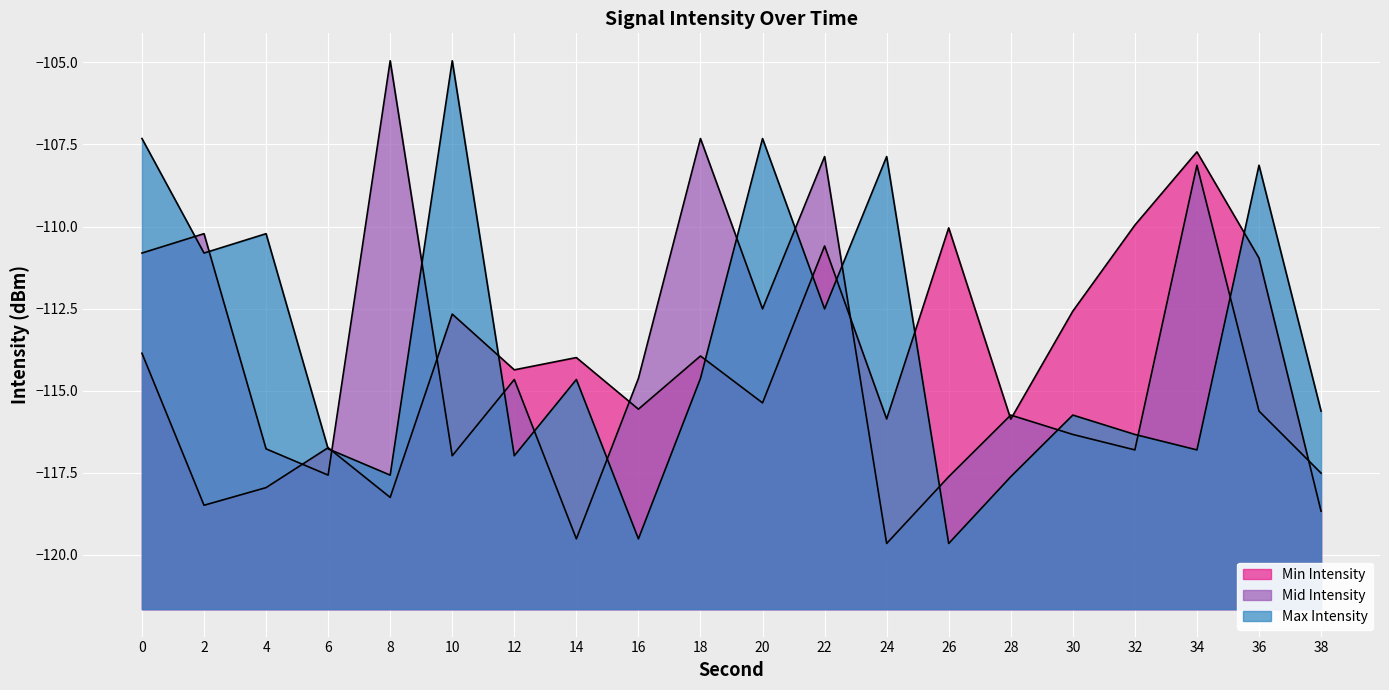

Reading left to right, what are all the values shown in this chart?

Min Intensity: 0=-113.9	2=-118.5	4=-118.0	6=-116.7	8=-118.2	10=-112.7	12=-114.4	14=-114.0	16=-115.6	18=-113.9	20=-115.4	22=-110.6	24=-115.9	26=-110.0	28=-115.9	30=-112.6	32=-110.0	34=-107.7	36=-111.0	38=-118.7
Mid Intensity: 0=-110.8	2=-110.2	4=-116.8	6=-117.6	8=-105.0	10=-117.0	12=-114.7	14=-119.5	16=-114.6	18=-107.3	20=-112.5	22=-107.9	24=-119.7	26=-117.6	28=-115.7	30=-116.3	32=-116.8	34=-108.1	36=-115.6	38=-117.5
Max Intensity: 0=-107.3	2=-110.8	4=-110.2	6=-116.8	8=-117.6	10=-105.0	12=-117.0	14=-114.7	16=-119.5	18=-114.6	20=-107.3	22=-112.5	24=-107.9	26=-119.7	28=-117.6	30=-115.7	32=-116.3	34=-116.8	36=-108.1	38=-115.6